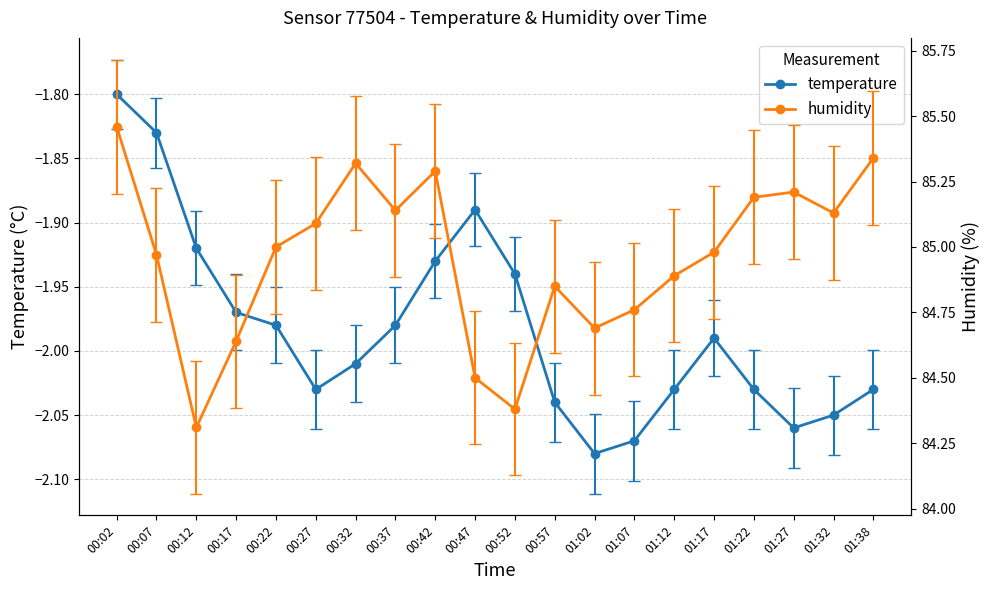

What is the total value across all series at 00:17?

82.7